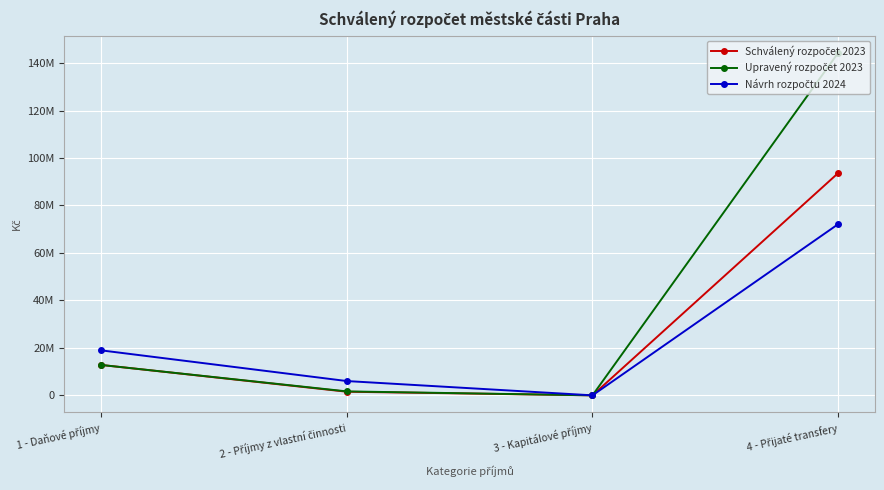

What is the label of the 4th point from the left?

4 - Přijaté transfery